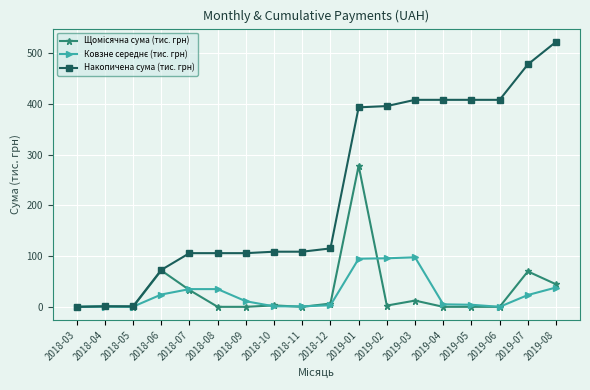

What is the maximum value shown in the chart?

522.8